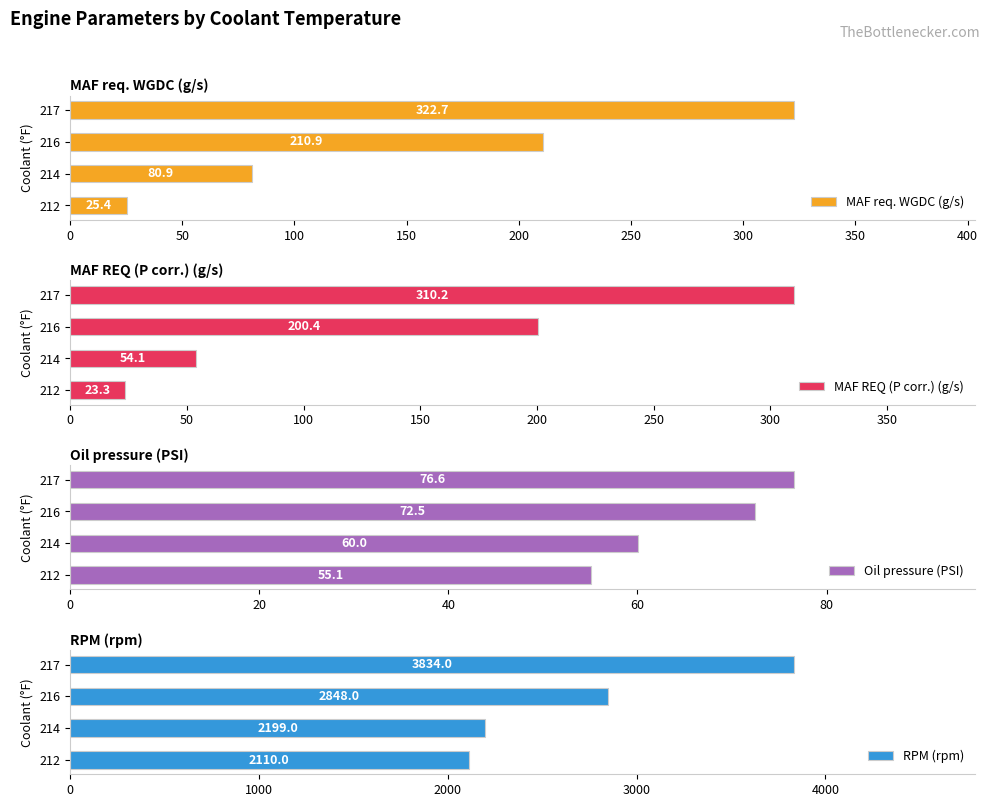

At which label does RPM (rpm) reach its peak?

217